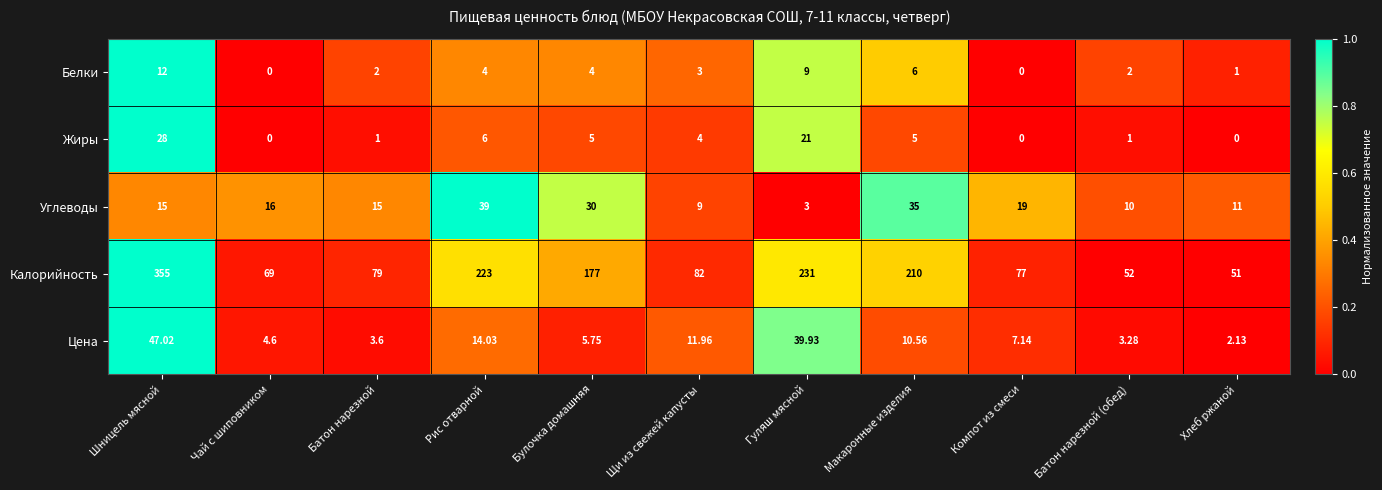

How many categories are shown in the chart?

11